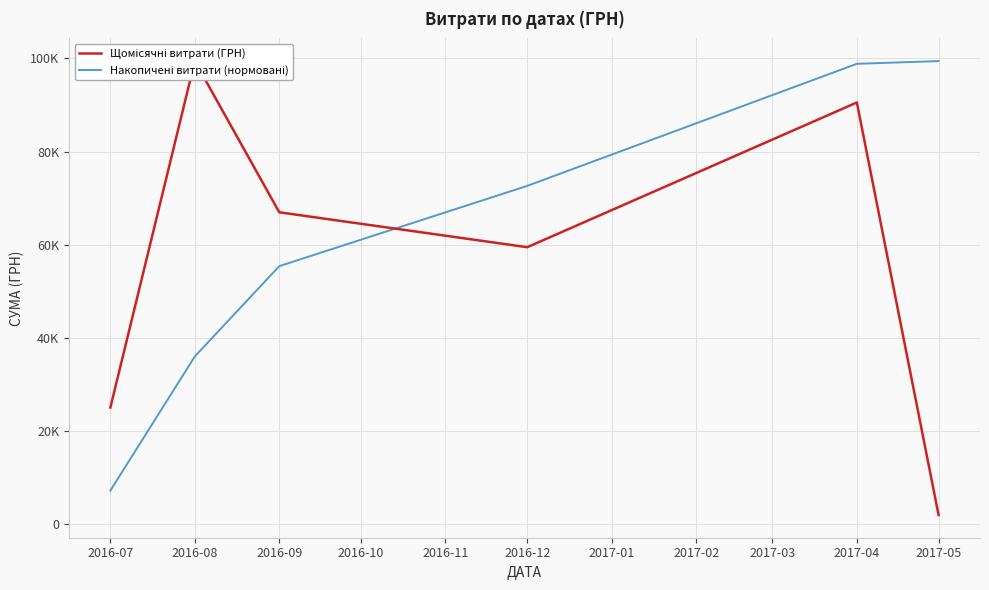

Which series contains the lowest Y value?

Щомісячні витрати (ГРН)